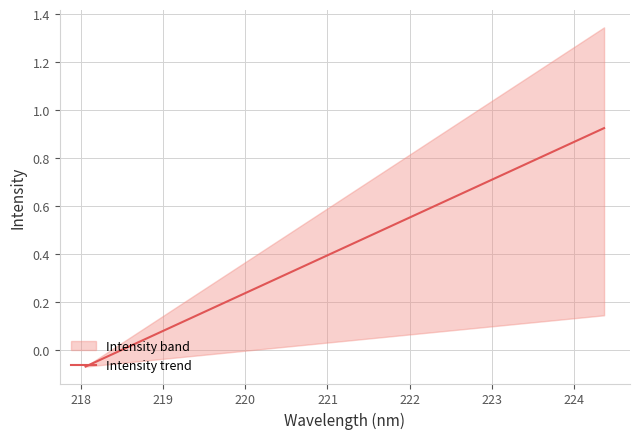

How many negative values are there?

3